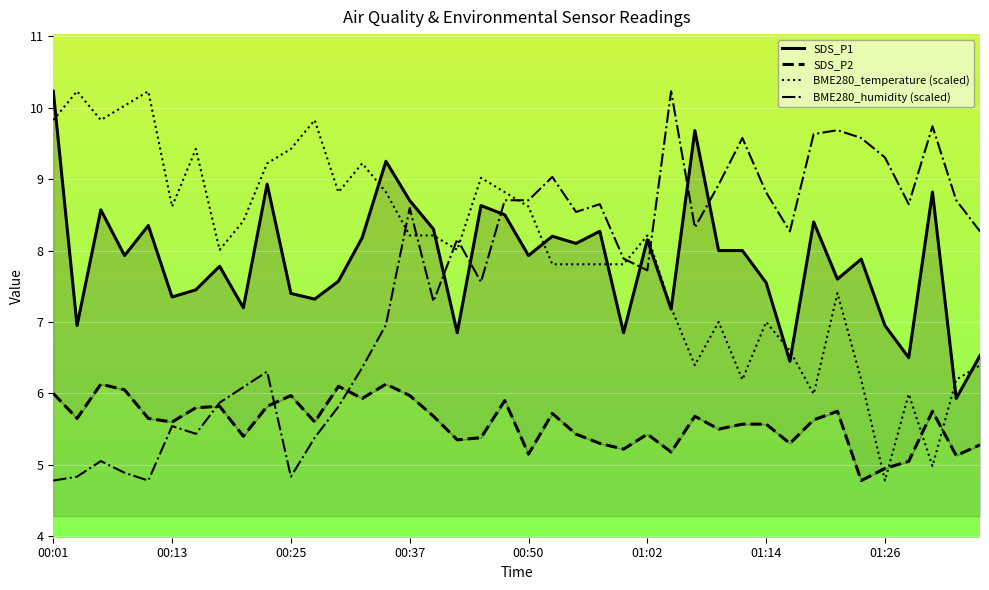

What is the highest value of the BME280_temperature (scaled) series?

10.2